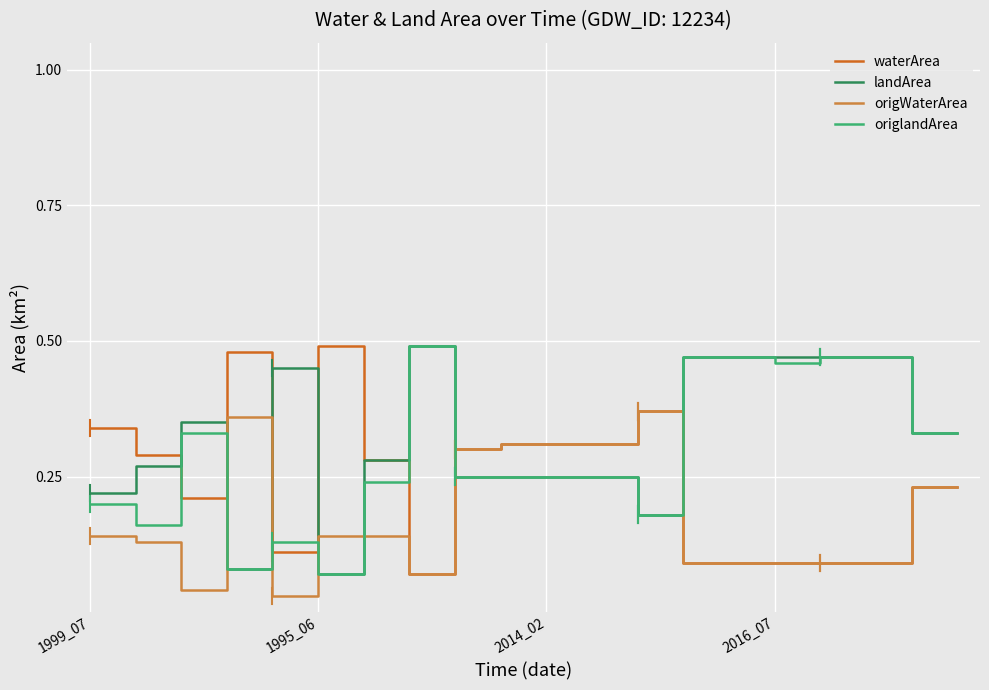

How many intersections are there between origWaterArea and landArea?

6